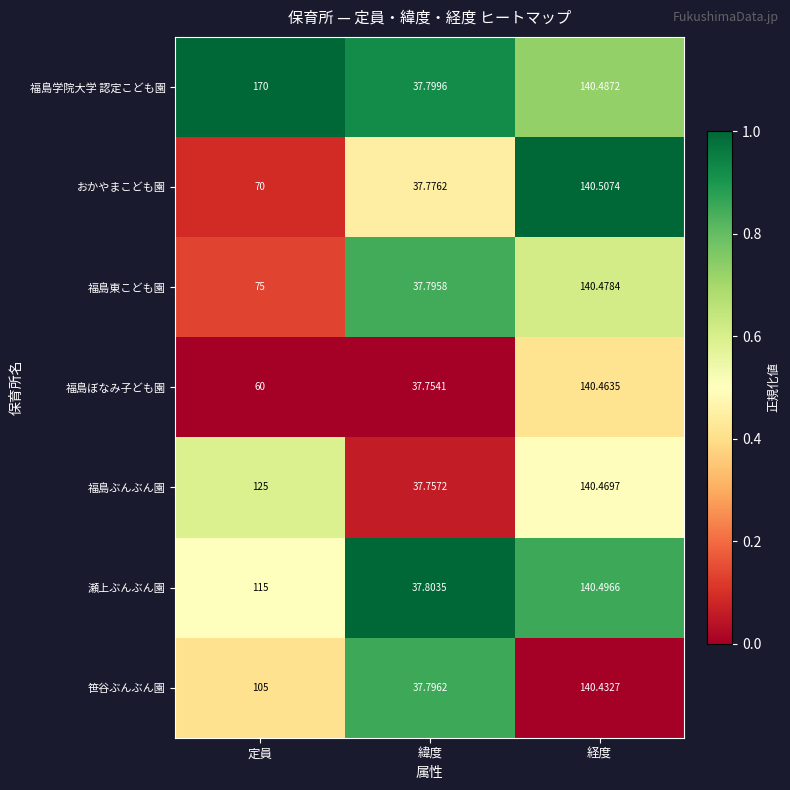

Rank the series at 緯度 from highest to lowest value.

瀬上ぶんぶん園, 福島学院大学 認定こども園, 笹谷ぶんぶん園, 福島東こども園, おかやまこども園, 福島ぶんぶん園, 福島ぼなみ子ども園